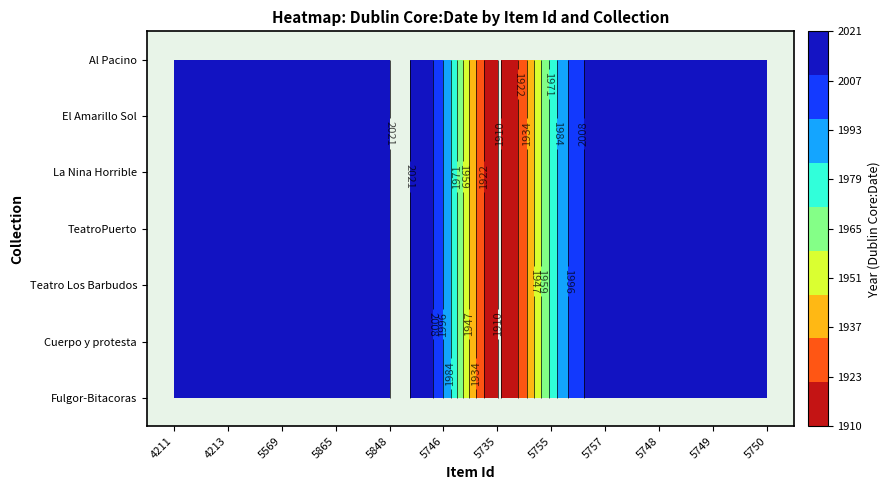

Is it true that 5748 equals 0 at 2?

True